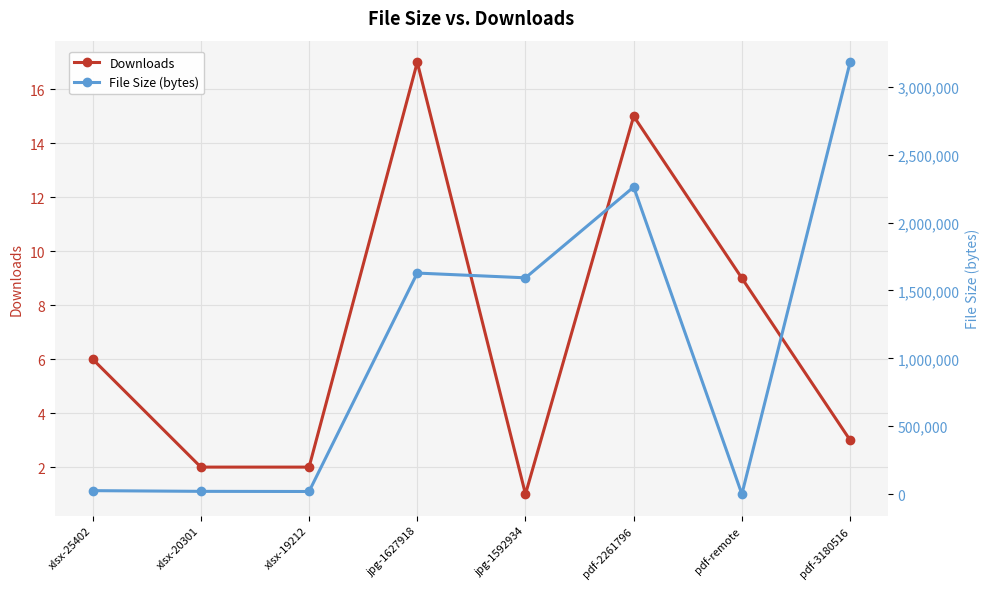

Rank the categories by File Size (bytes) value from lowest to highest.

pdf-remote, xlsx-19212, xlsx-20301, xlsx-25402, jpg-1592934, jpg-1627918, pdf-2261796, pdf-3180516